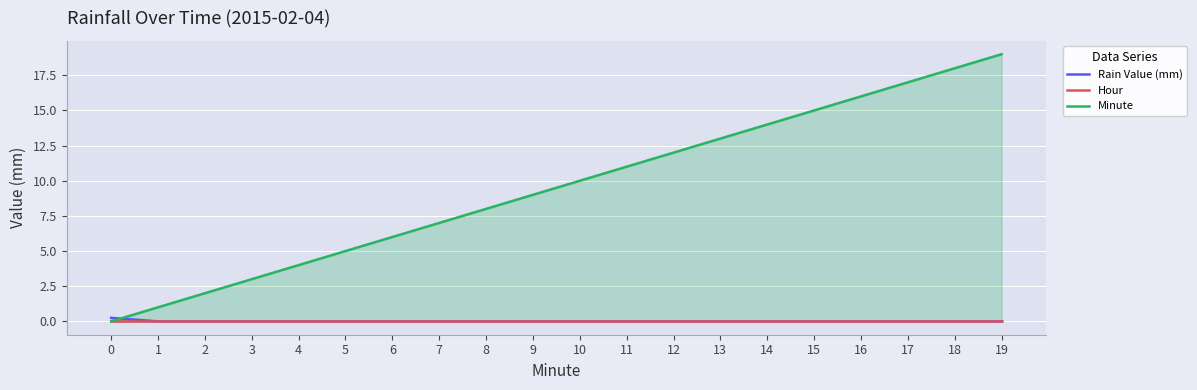

What is the sum of the Minute values at 0 and 11?

11